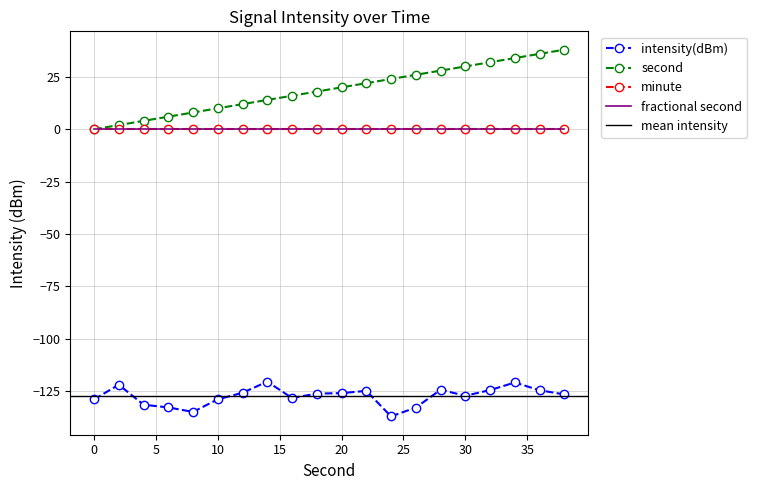

How many values in the second series exceed 20?

9